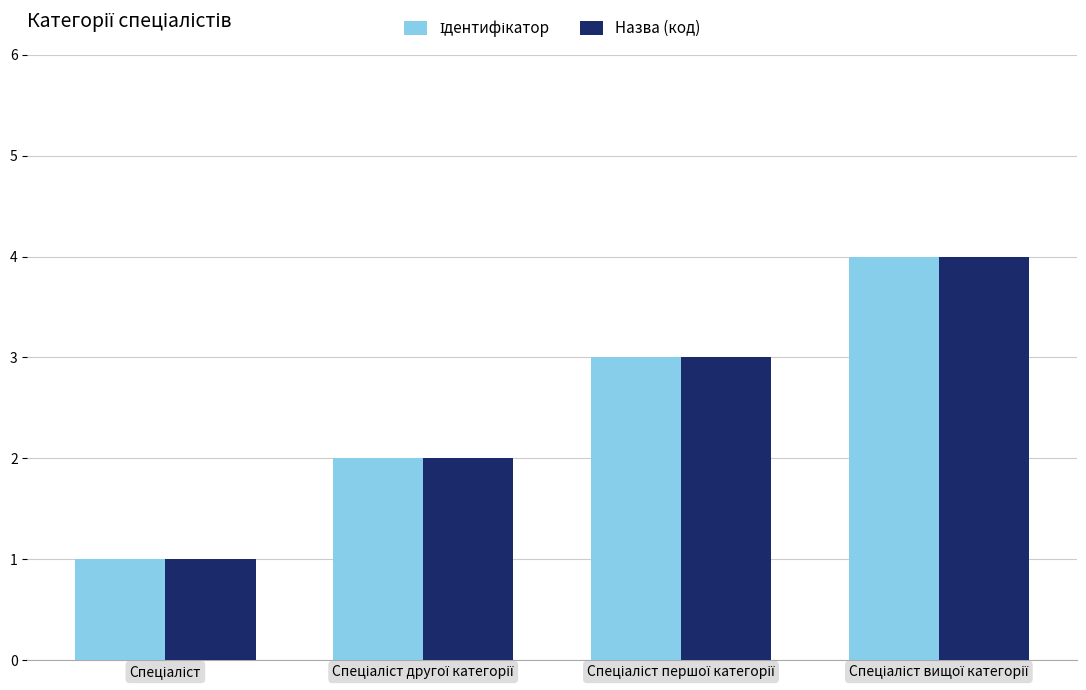

What is the lowest value of the Назва (код) series?

1